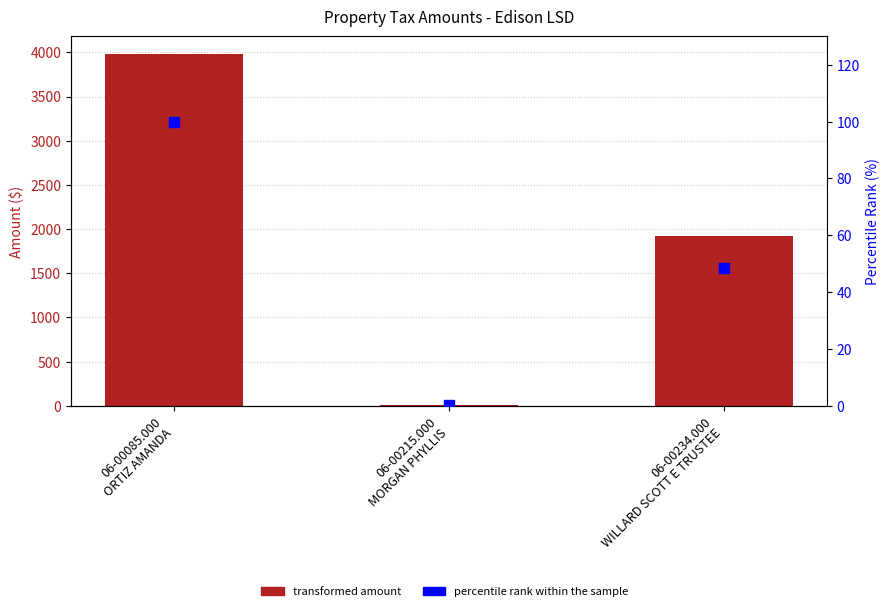

Which series has the largest Y range (max minus min)?

Amount